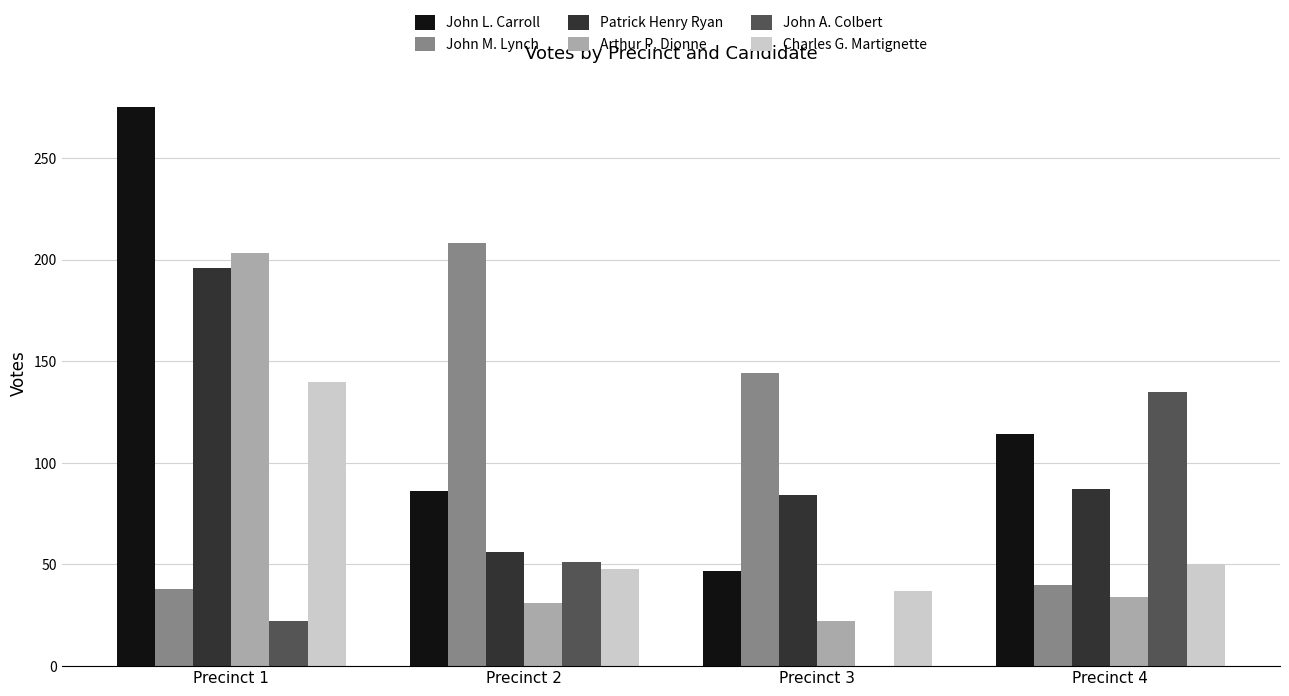

Is it true that John L. Carroll equals 130 at Precinct 2?

False